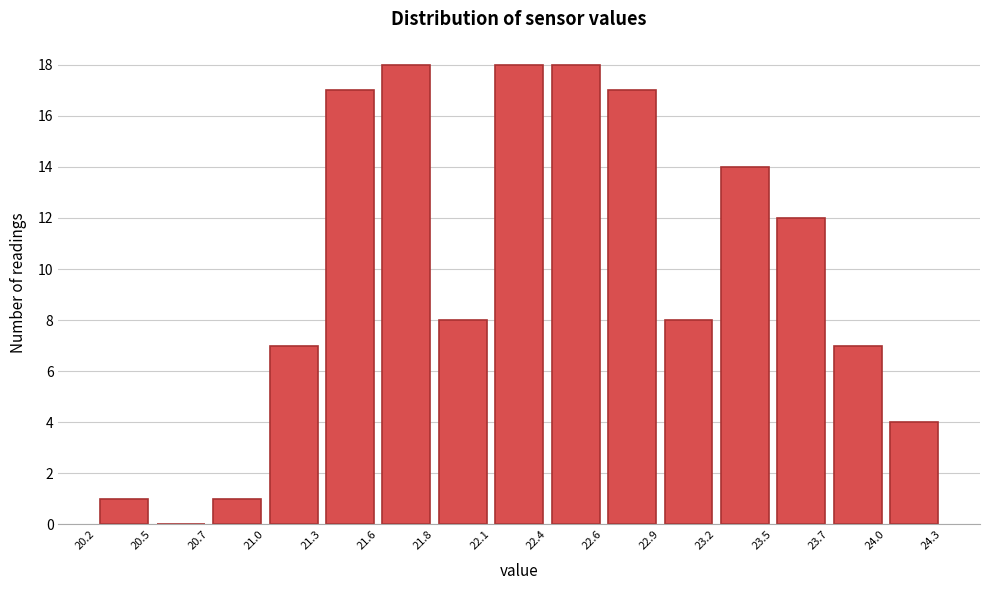

Reading left to right, transcribe this chart: for each bar, give the range it covers on the x-axis and its height. The values are not printed on the chart, so give them approximately, as read against the axis.

20.2 to 20.5: 1
20.5 to 20.7: 0
20.7 to 21.0: 1
21.0 to 21.3: 7
21.3 to 21.6: 17
21.6 to 21.8: 18
21.8 to 22.1: 8
22.1 to 22.4: 18
22.4 to 22.6: 18
22.6 to 22.9: 17
22.9 to 23.2: 8
23.2 to 23.5: 14
23.5 to 23.7: 12
23.7 to 24.0: 7
24.0 to 24.3: 4